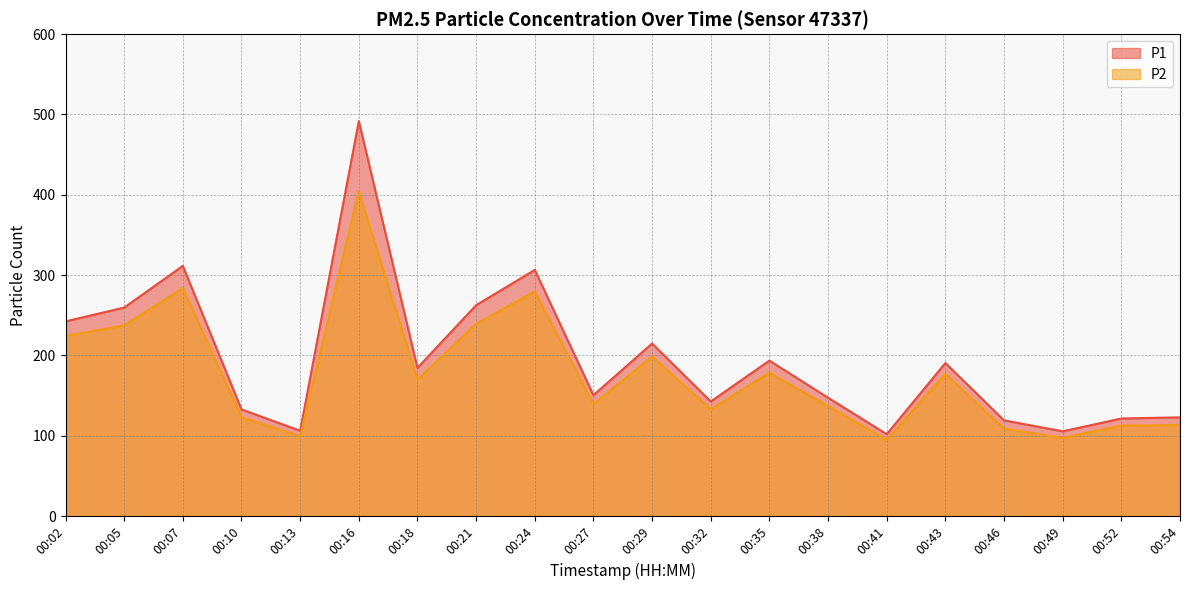

Reading left to right, extract all data points from this chart.

P1: 242.4	259.6	311.5	132.8	106.3	491.8	184.5	262.6	306.5	150.6	214.9	142.7	193.6	147.4	102.0	190.6	119.2	105.6	121.5	122.9
P2: 224.3	237.4	283.9	123.0	99.4	404.4	170.1	239.4	279.8	139.5	198.6	133.1	178.6	137.1	95.1	177.2	109.0	97.3	112.8	113.5